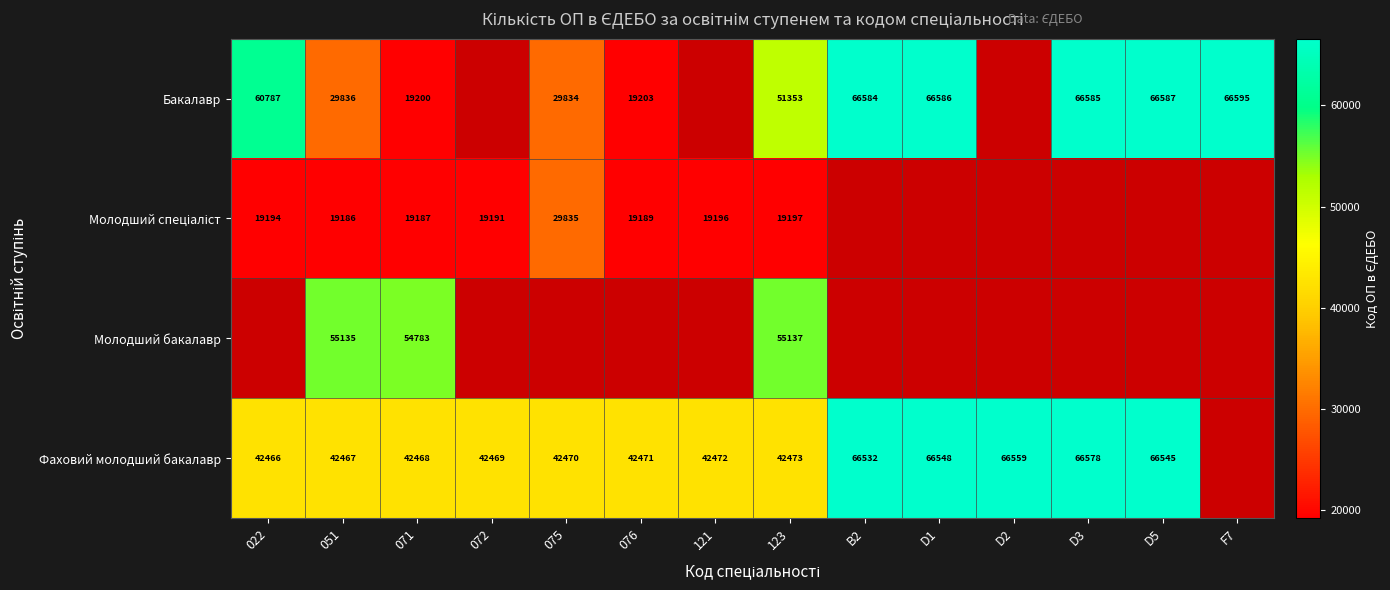

What is the sum of the Бакалавр values at D5 and D1?

133173